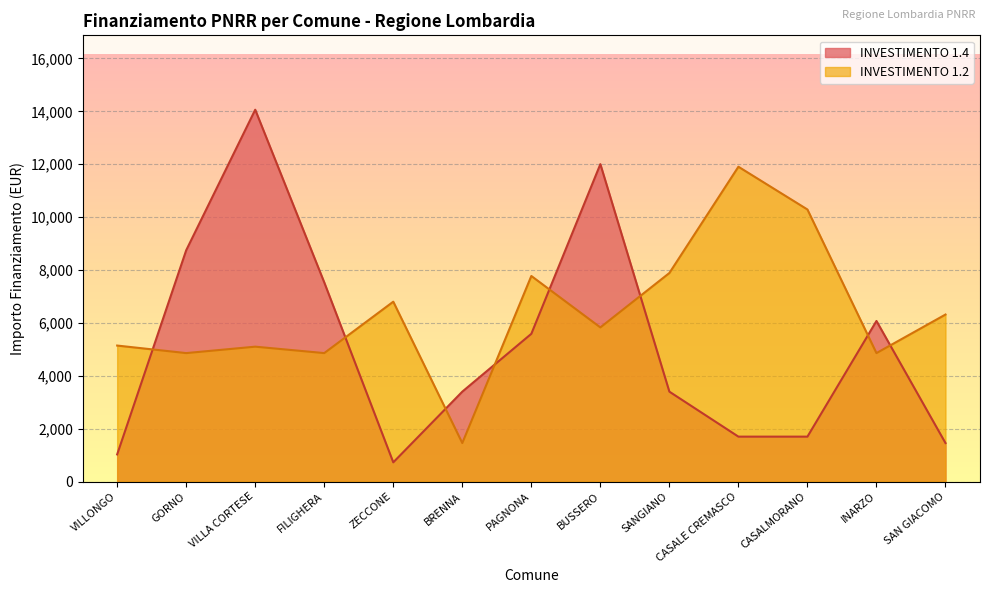

What is the average value of the INVESTIMENTO 1.4 series?

5187